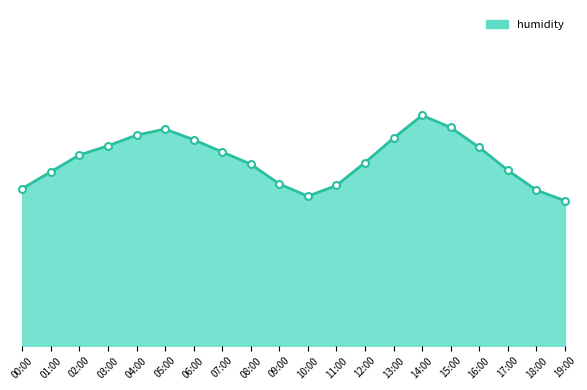

Which label corresponds to the smallest value in the chart?

19:00